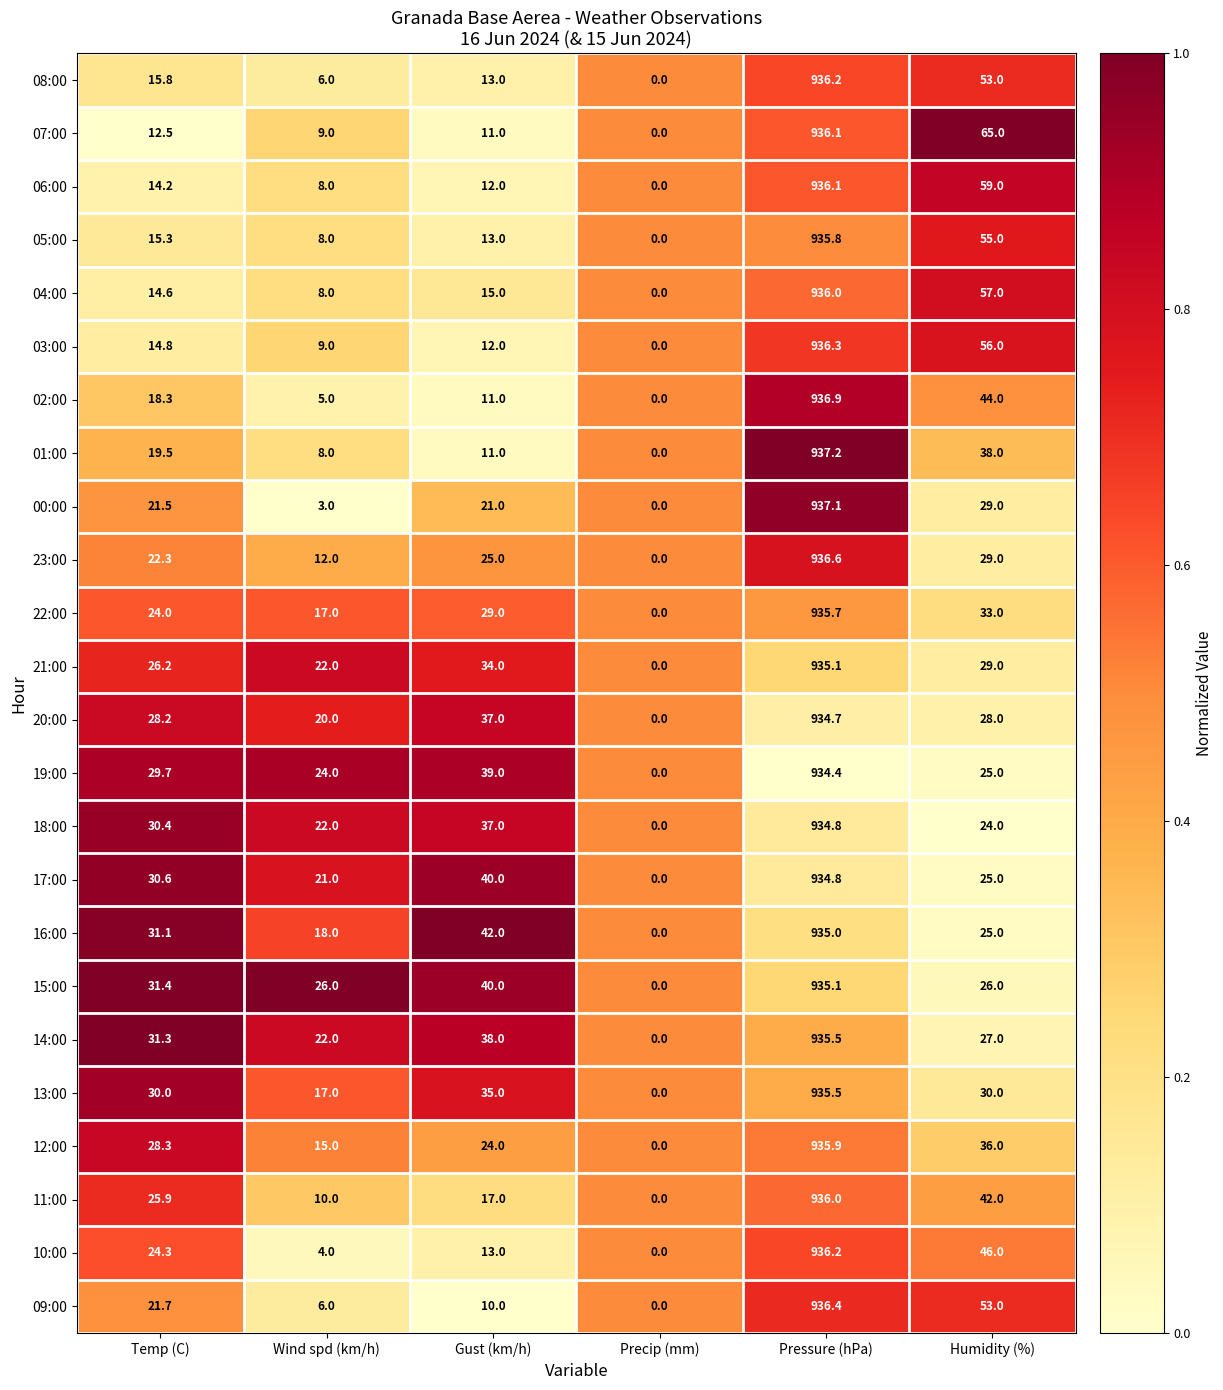

What is the spread (max minus min) of values at Humidity (%)?

41.0